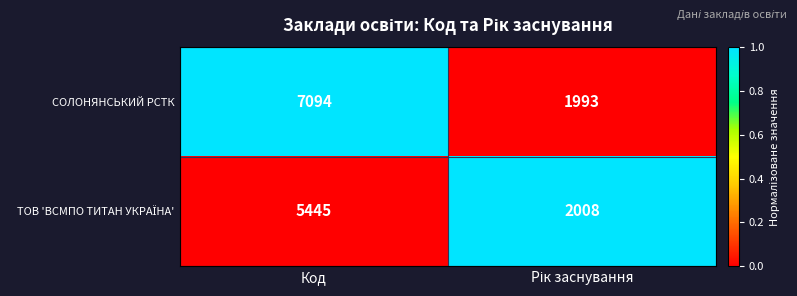

At which category is the sum across all series the highest?

Код